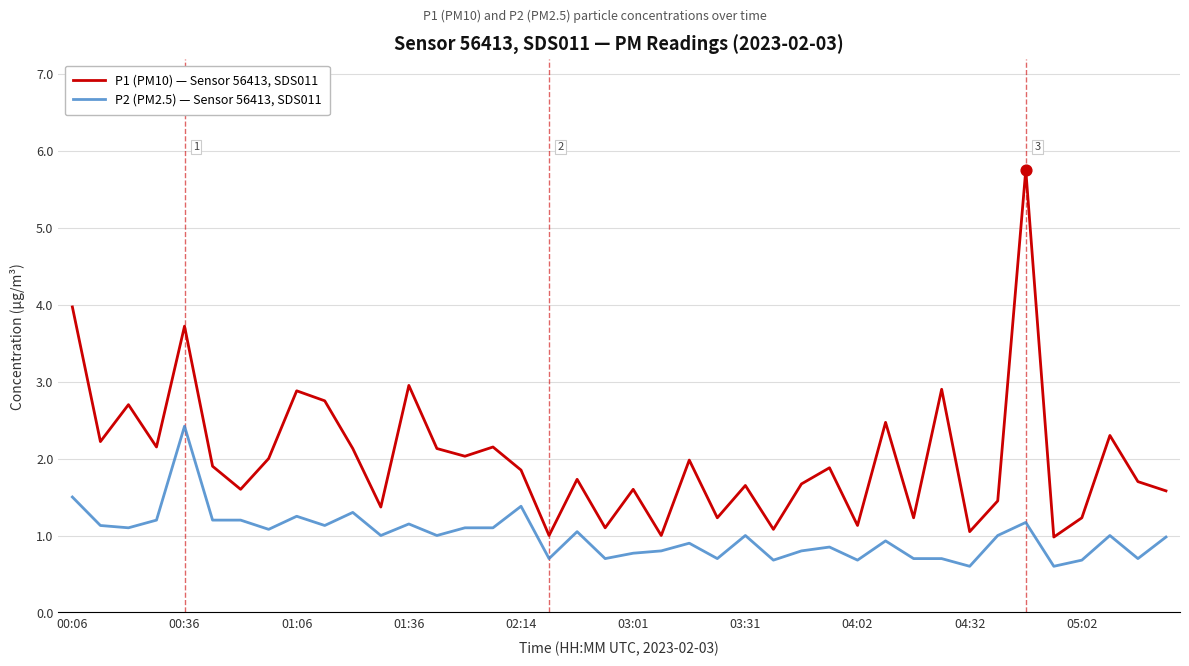

Which series has the largest total across all categories?

P1 (PM10) — Sensor 56413, SDS011